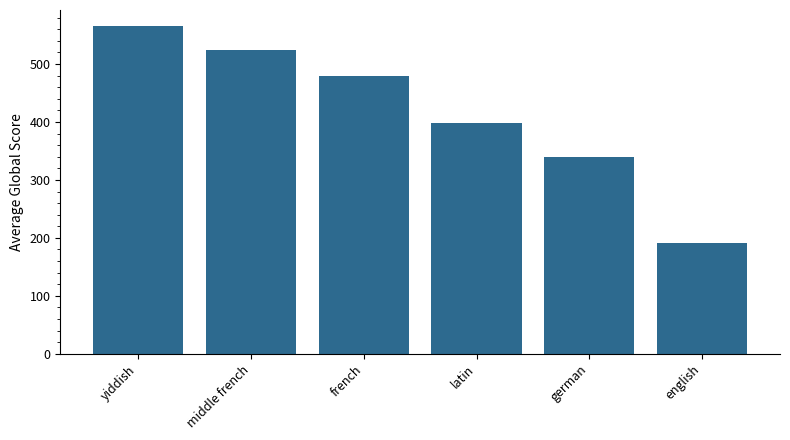

Between yiddish and french, which is larger?

yiddish